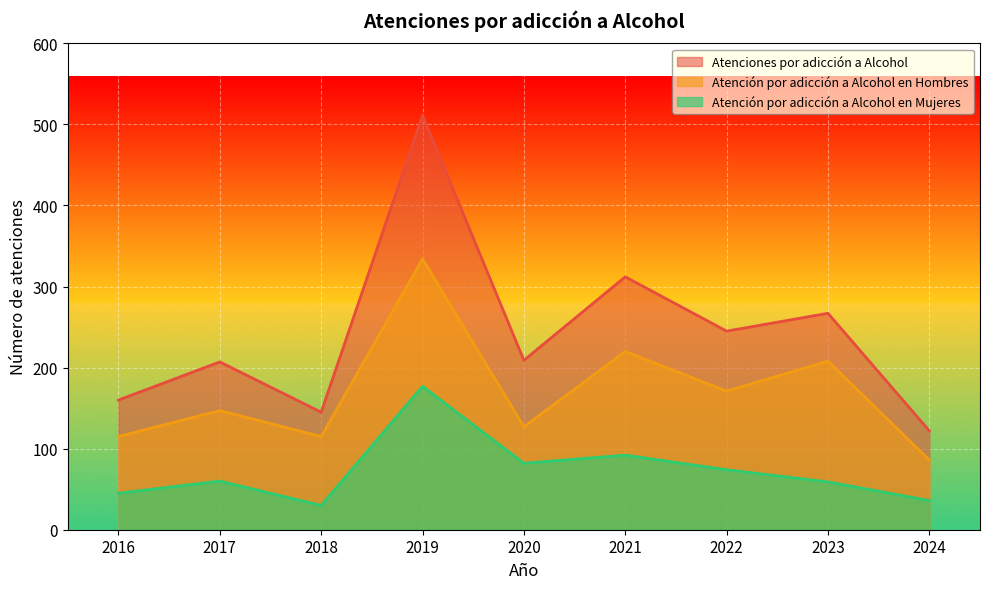

What is the value of the Atención por adicción a Alcohol en Hombres point at the 2nd from the left?

147